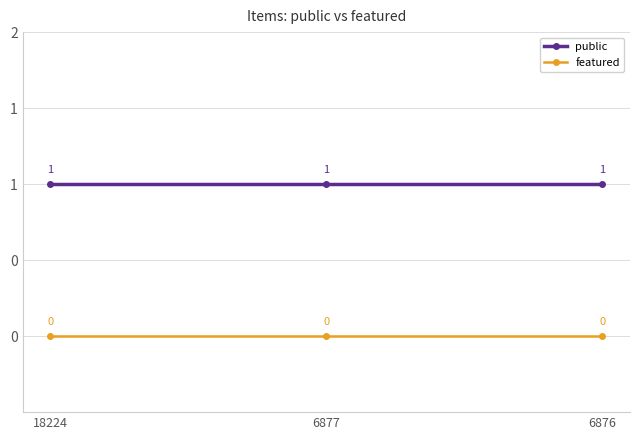

What is the greatest value displayed?

1